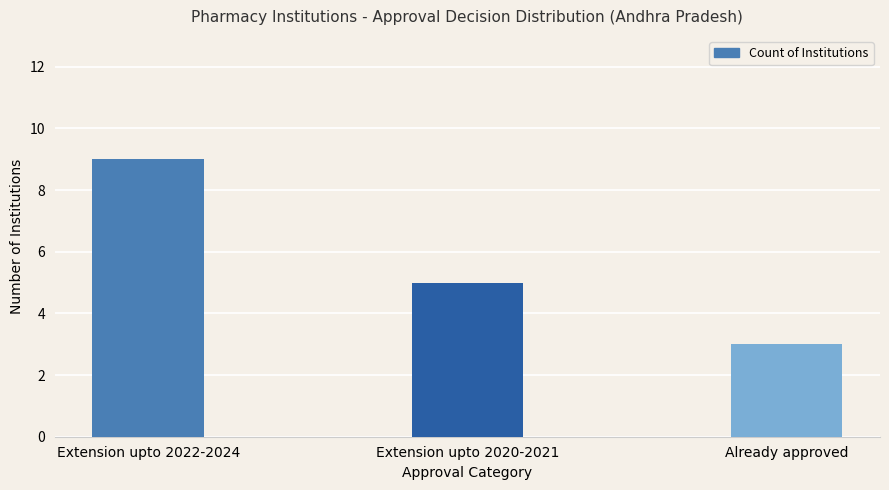

List the labels in order of value, smallest first.

Already approved, Extension upto 2020-2021, Extension upto 2022-2024